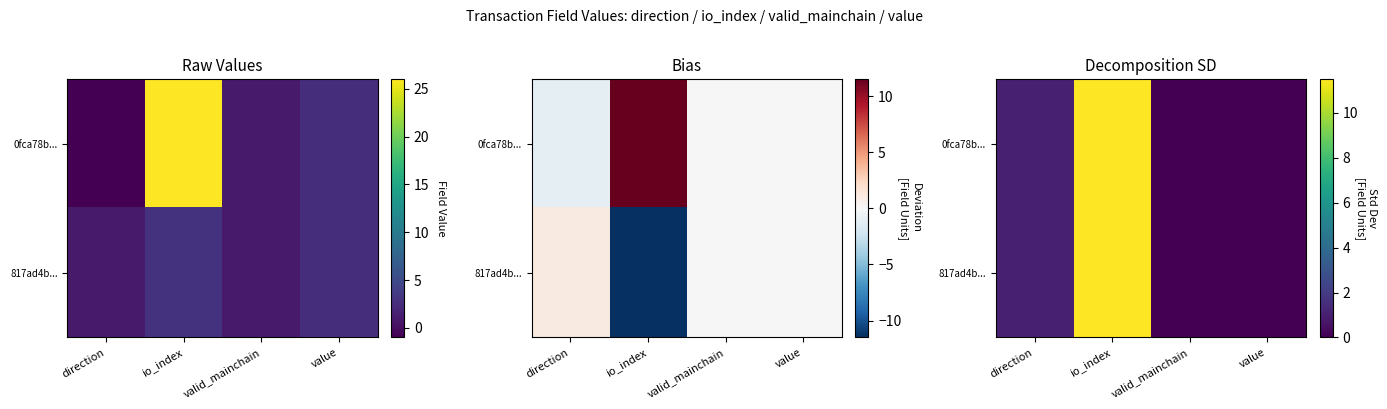

Which series has the widest spread of values?

0fca78b...